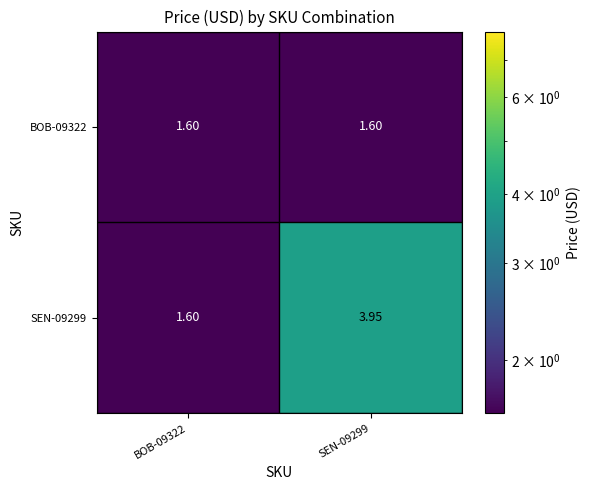

Is the value of BOB-09322 at BOB-09322 greater than the value of SEN-09299 at SEN-09299?

No